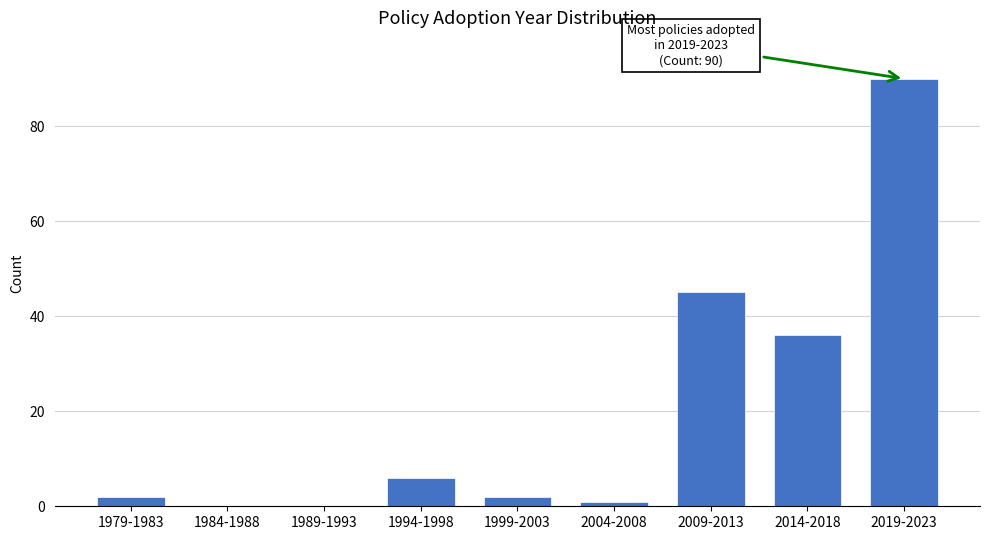

Reading right to left, what are all the values shown in this chart?

2019-2023=90	2014-2018=36	2009-2013=45	2004-2008=1	1999-2003=2	1994-1998=6	1989-1993=0	1984-1988=0	1979-1983=2